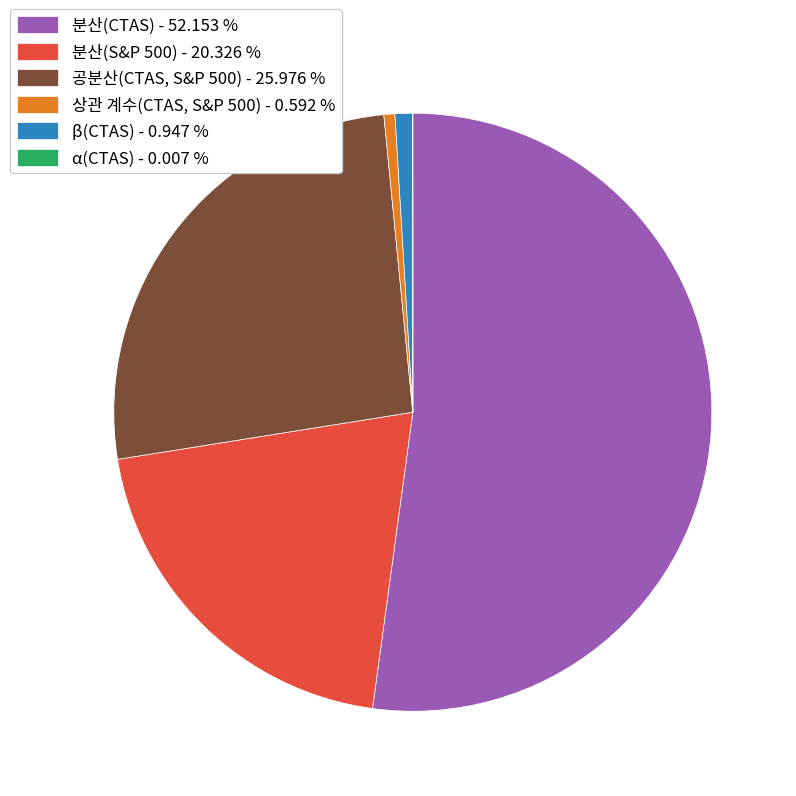

Does 공분산(CTAS, S&P 500) - 25.976 % represent more than half of the total?

No